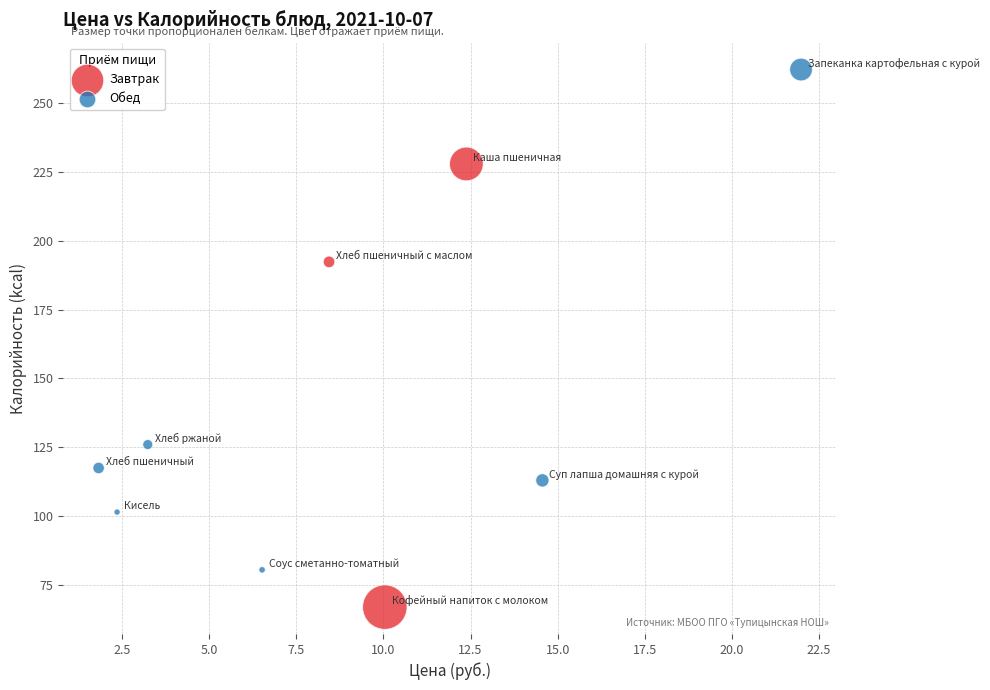

What are all the series names shown in the legend?

Завтрак, Обед